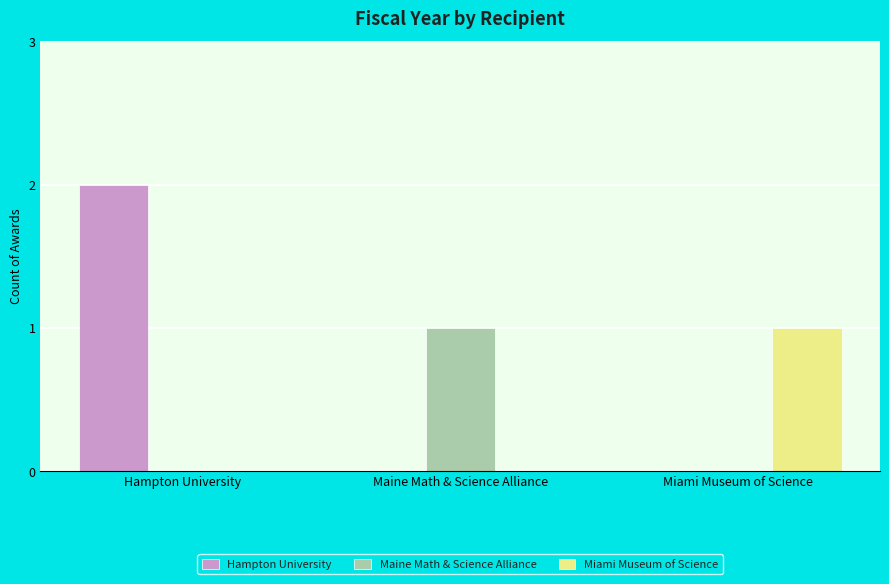

What is the highest value of the Miami Museum of Science series?

1